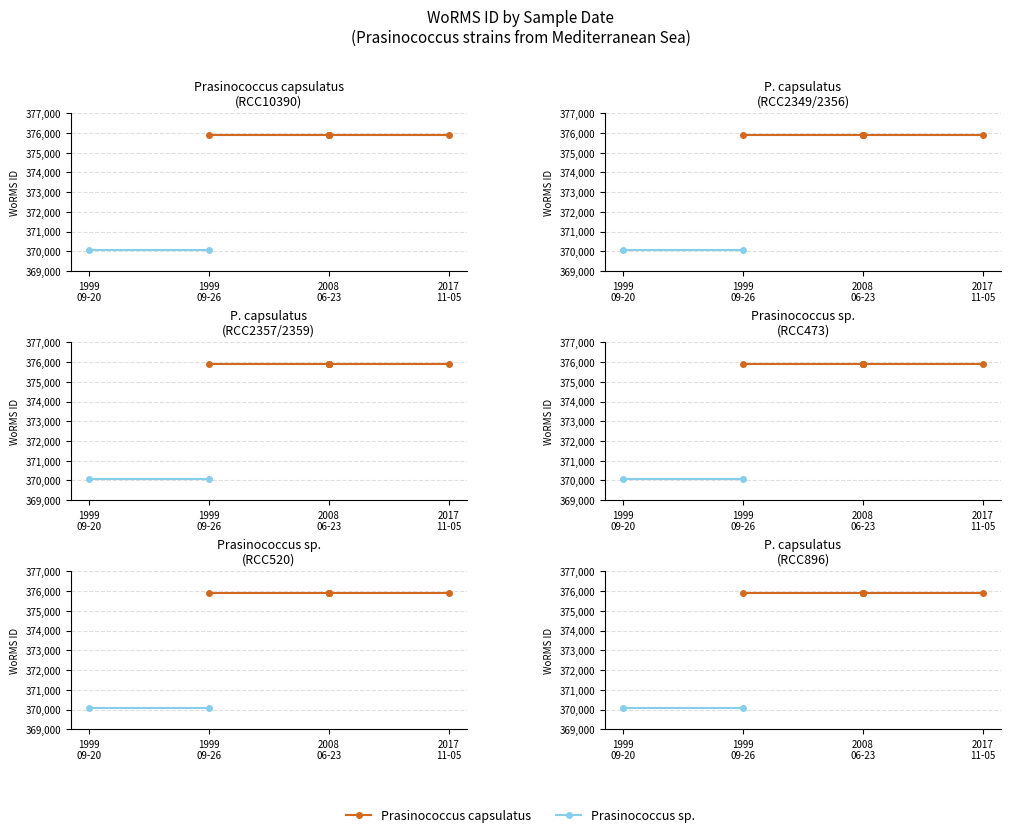

Which has a higher value, 20-09-1999 or 05-11-2017?

05-11-2017